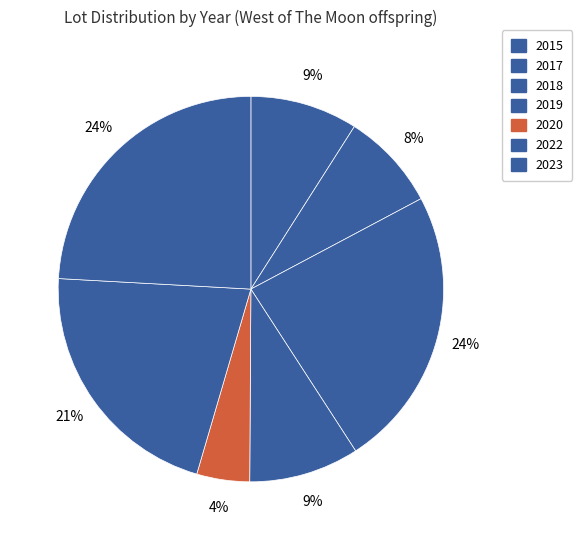

How many slices are in this pie chart?

7